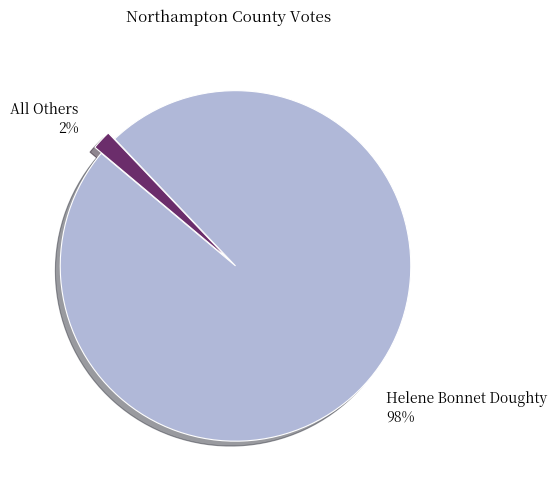

How many slices are in this pie chart?

2